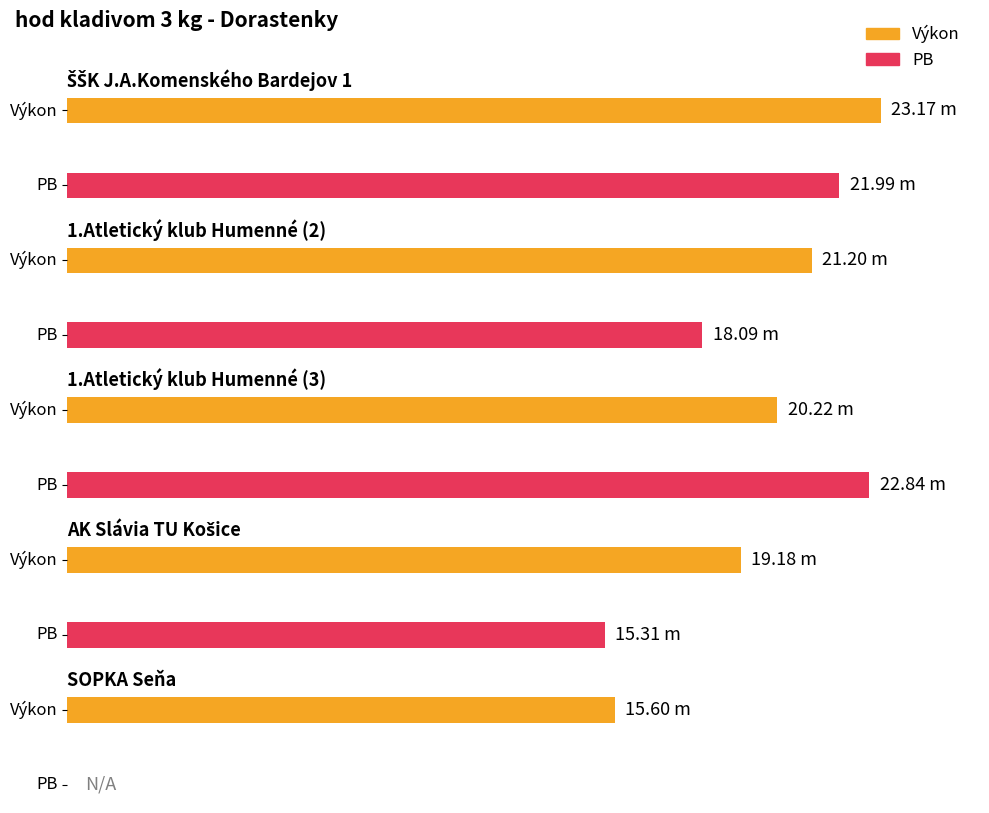

What is the value of the Výkon bar at the 5th from the left?

15.6